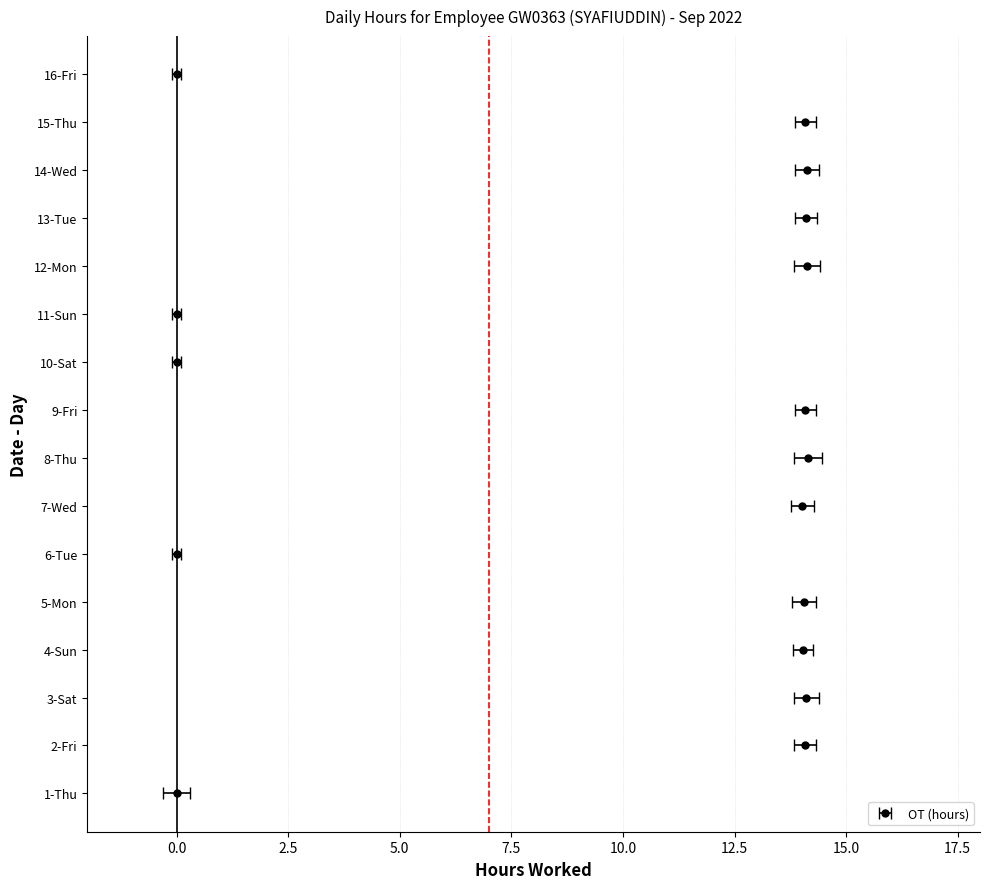

What position from the left is 15-Thu?

15